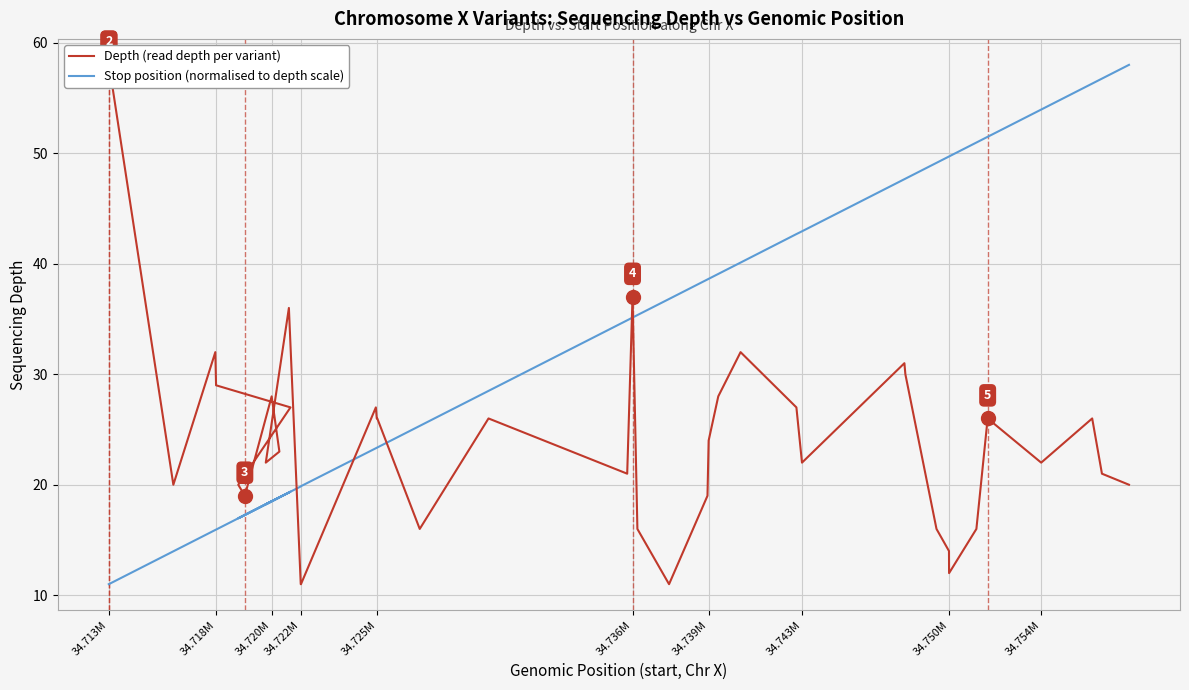

Is it true that Stop position (normalised to depth scale) equals 66.9 at 27?

False